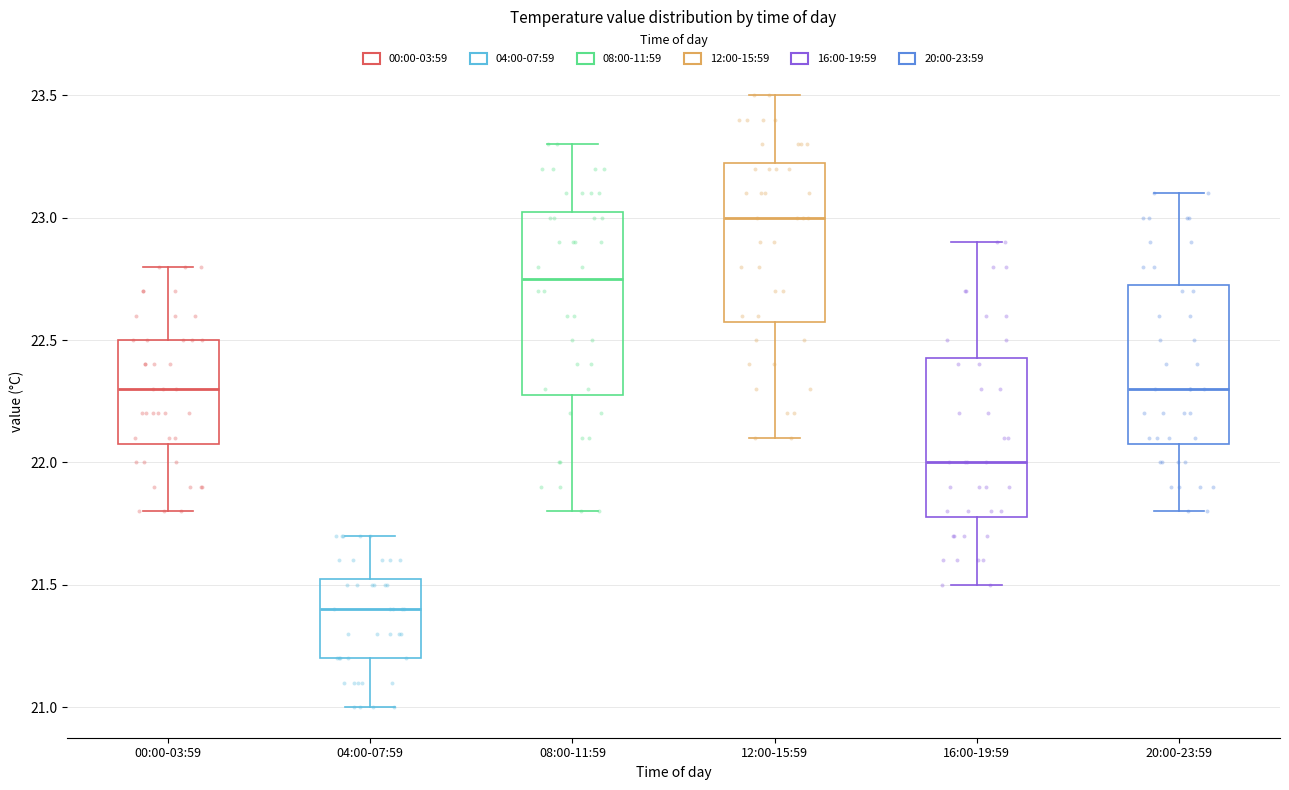

Reading left to right, read every box against the y-axis: the position of its median line, the range the box covers, and the ends of its whiskers. The values are not printed on the chart, so give them approximately, as read against the axis.

00:00-03:59: median 22.30, box 22.10 to 22.50, whiskers 21.80 to 22.80
04:00-07:59: median 21.40, box 21.20 to 21.55, whiskers 21.00 to 21.70
08:00-11:59: median 22.75, box 22.30 to 23.05, whiskers 21.80 to 23.30
12:00-15:59: median 23.00, box 22.60 to 23.25, whiskers 22.10 to 23.50
16:00-19:59: median 22.00, box 21.80 to 22.45, whiskers 21.50 to 22.90
20:00-23:59: median 22.30, box 22.10 to 22.75, whiskers 21.80 to 23.10